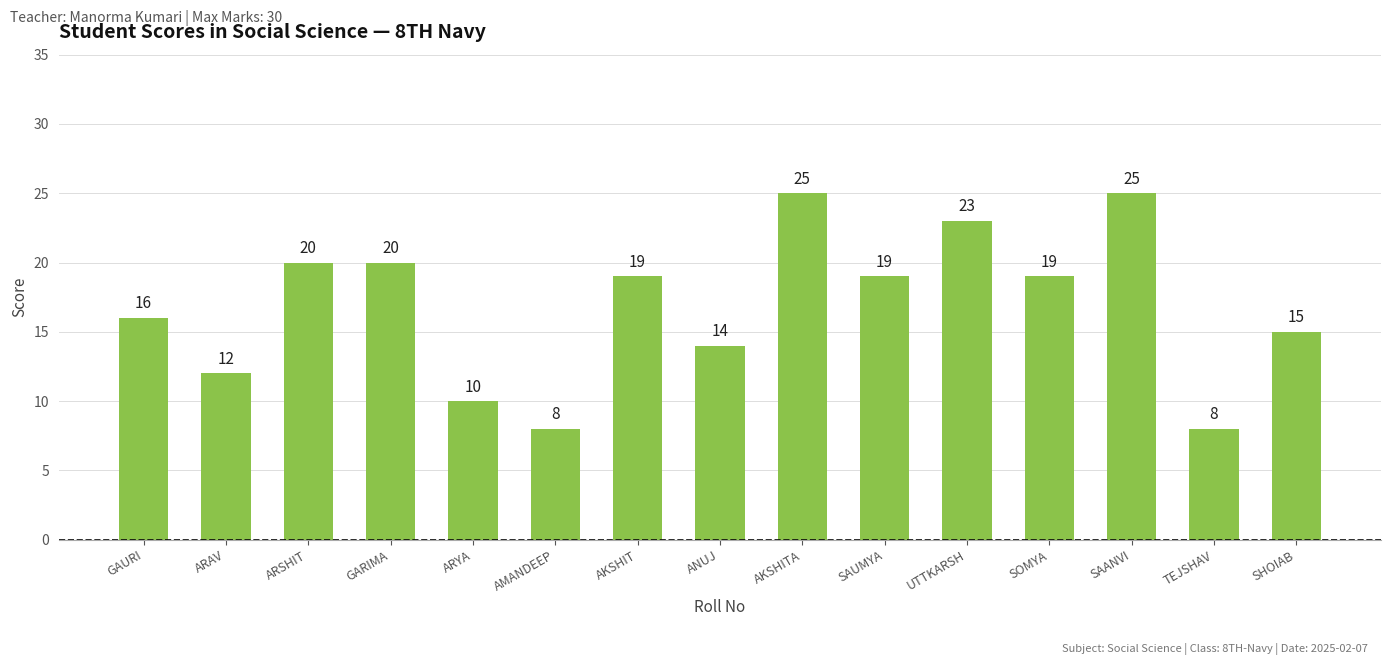

What is the label of the 11th bar from the right?

ARYA